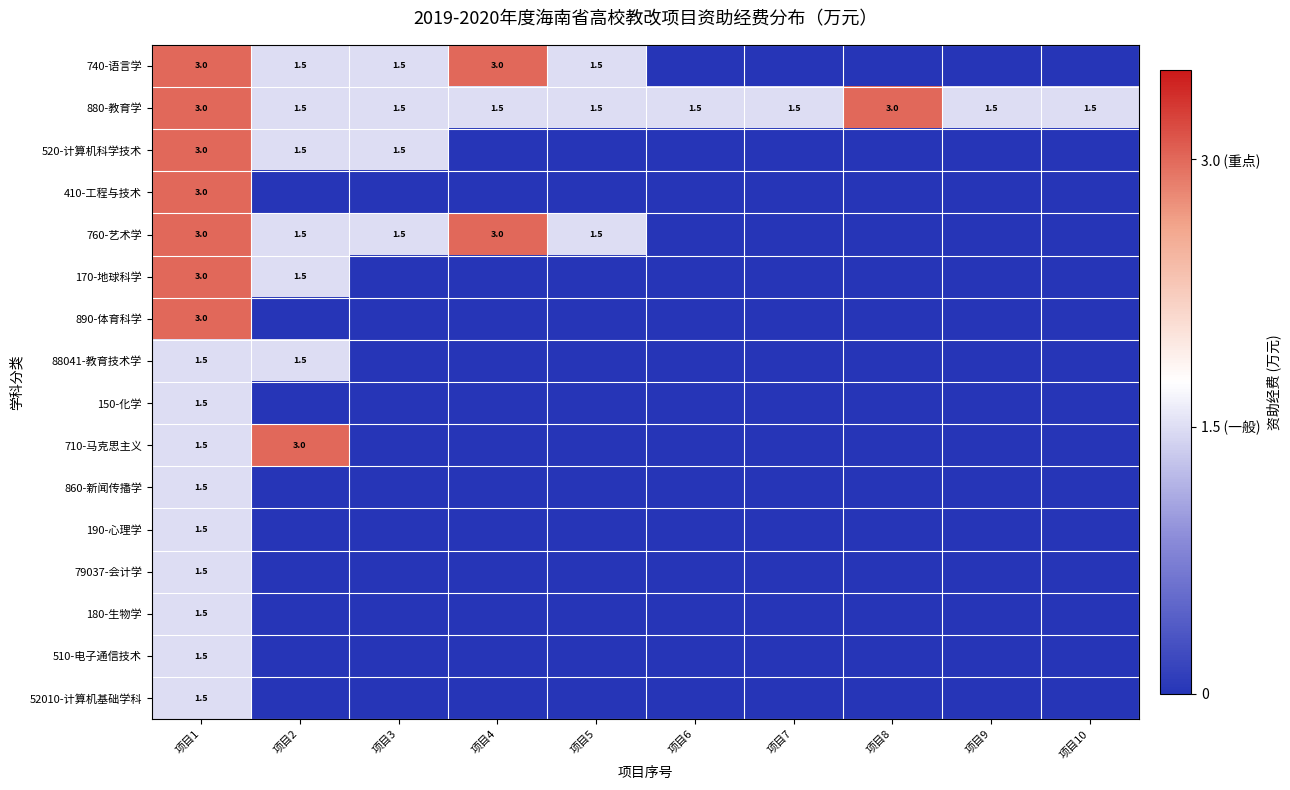

Is it true that 760-艺术学 equals 2.5 at 项目2?

False